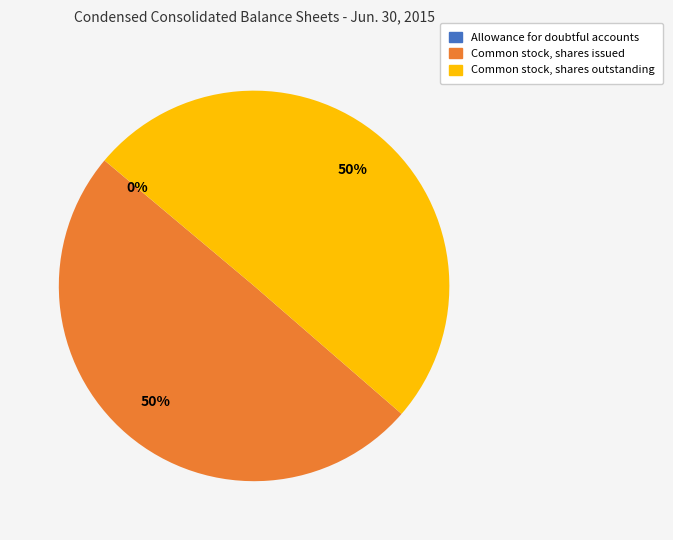

Is it true that Common stock, shares issued is 50% of the pie?

True